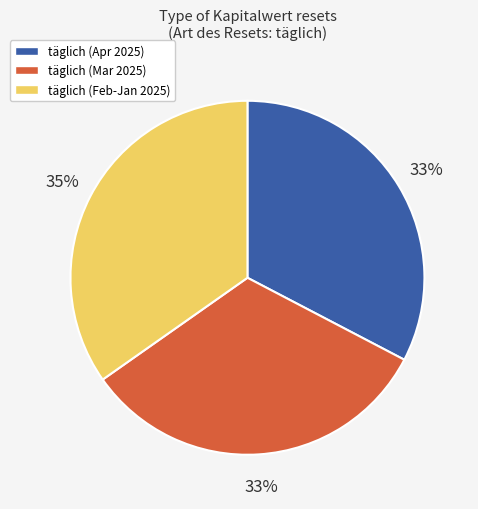

To the nearest percent, what is the average slice percentage?

33%